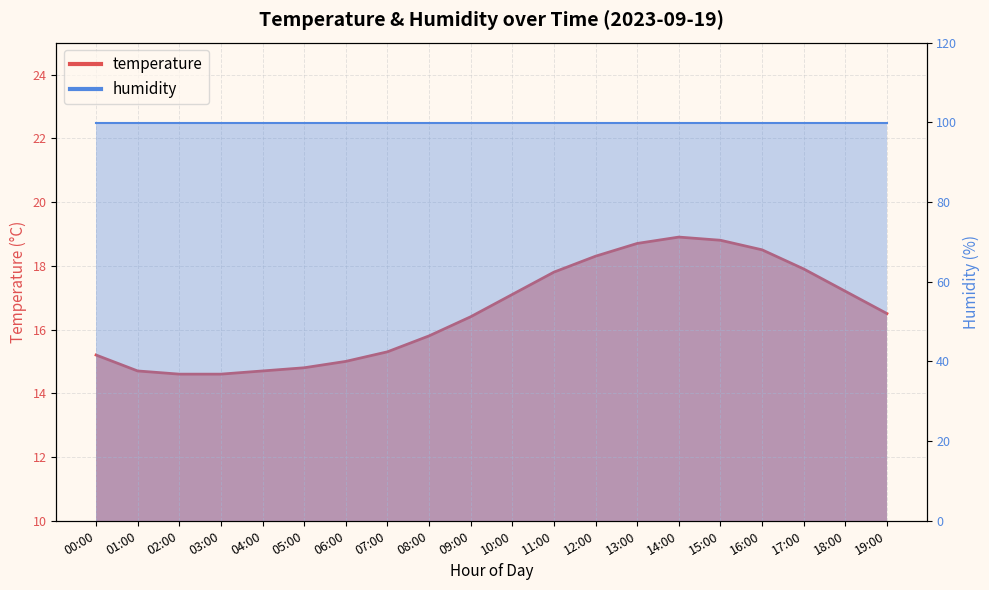

List the labels in order of value, largest first.

14:00, 15:00, 13:00, 16:00, 12:00, 17:00, 11:00, 18:00, 10:00, 19:00, 09:00, 08:00, 07:00, 00:00, 06:00, 05:00, 01:00, 04:00, 02:00, 03:00